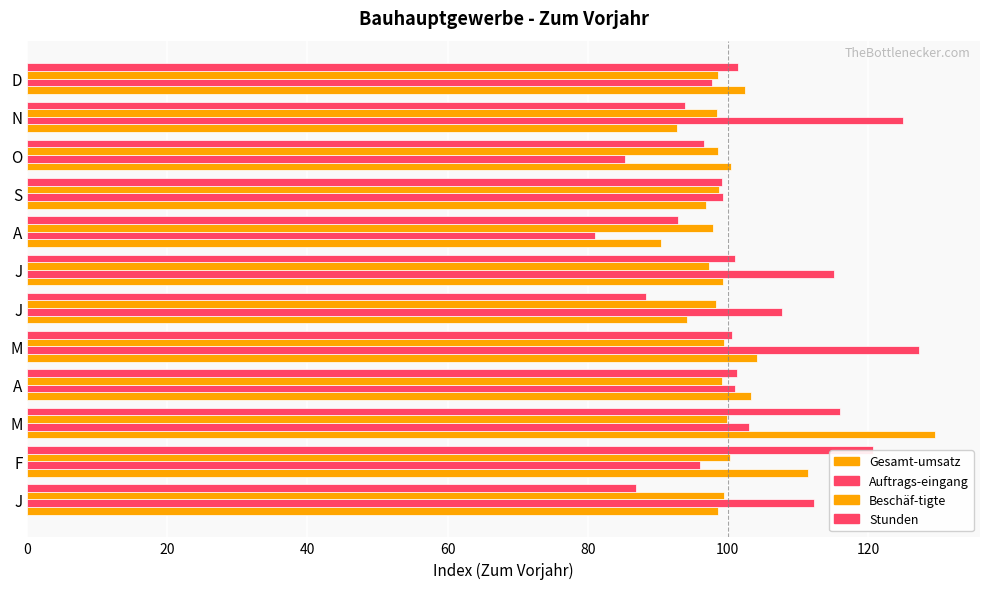

How many data points does each series have?

12